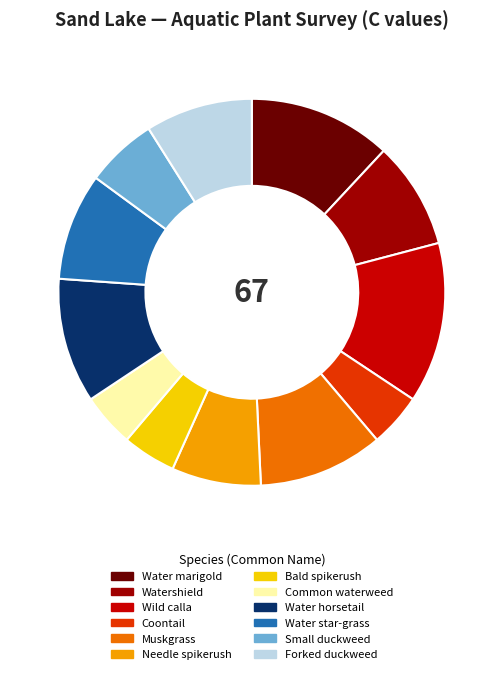

What is the largest slice in the pie chart?

Wild calla